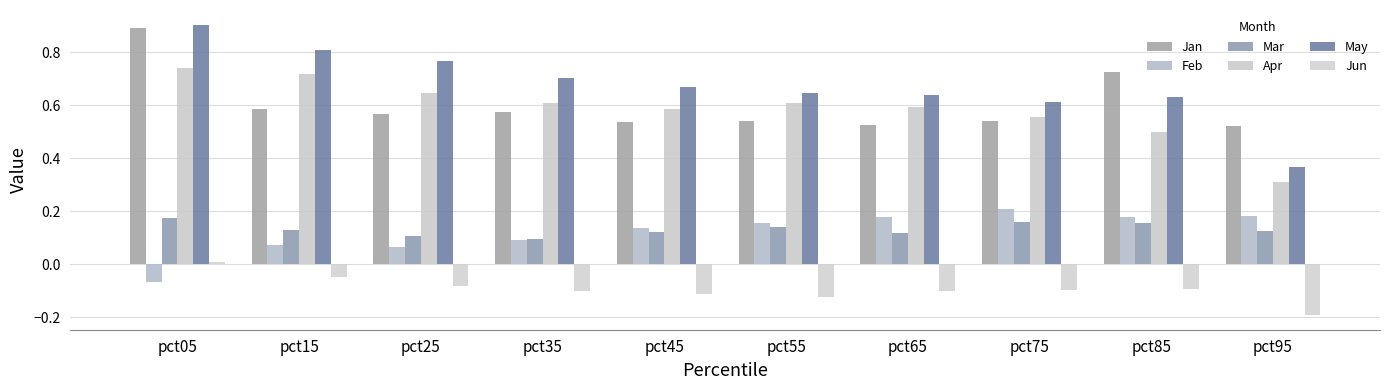

How many groups of bars are there?

10